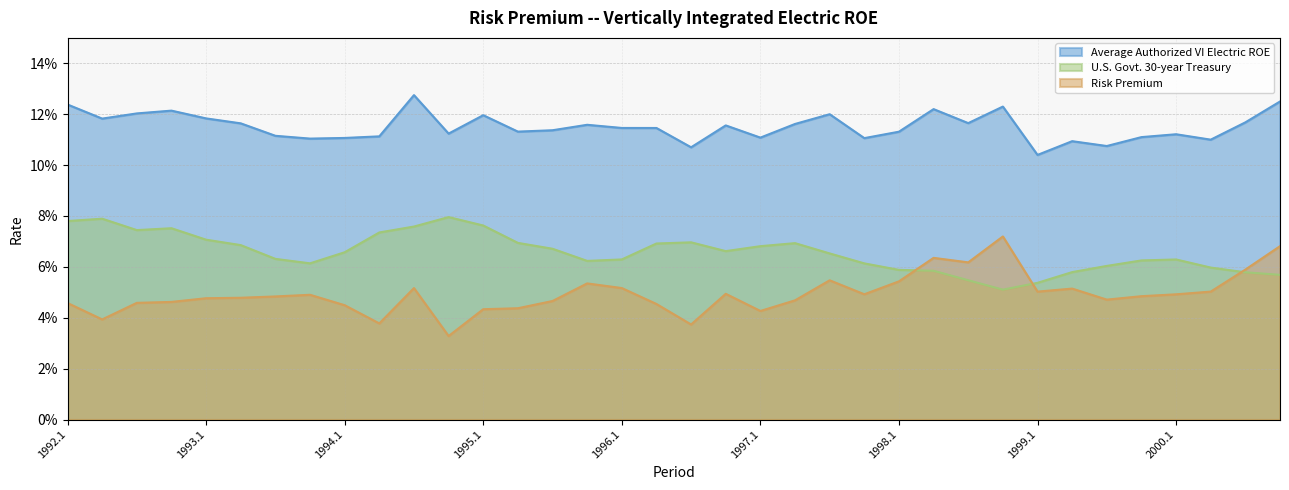

Which label corresponds to the largest value in the chart?

1994.3